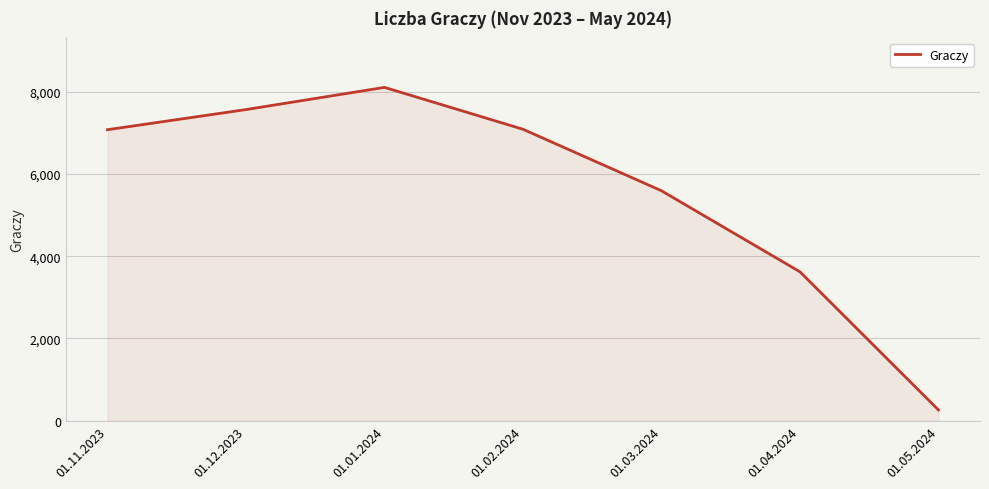

The value at 01.01.2024 is 8108. True or false?

True